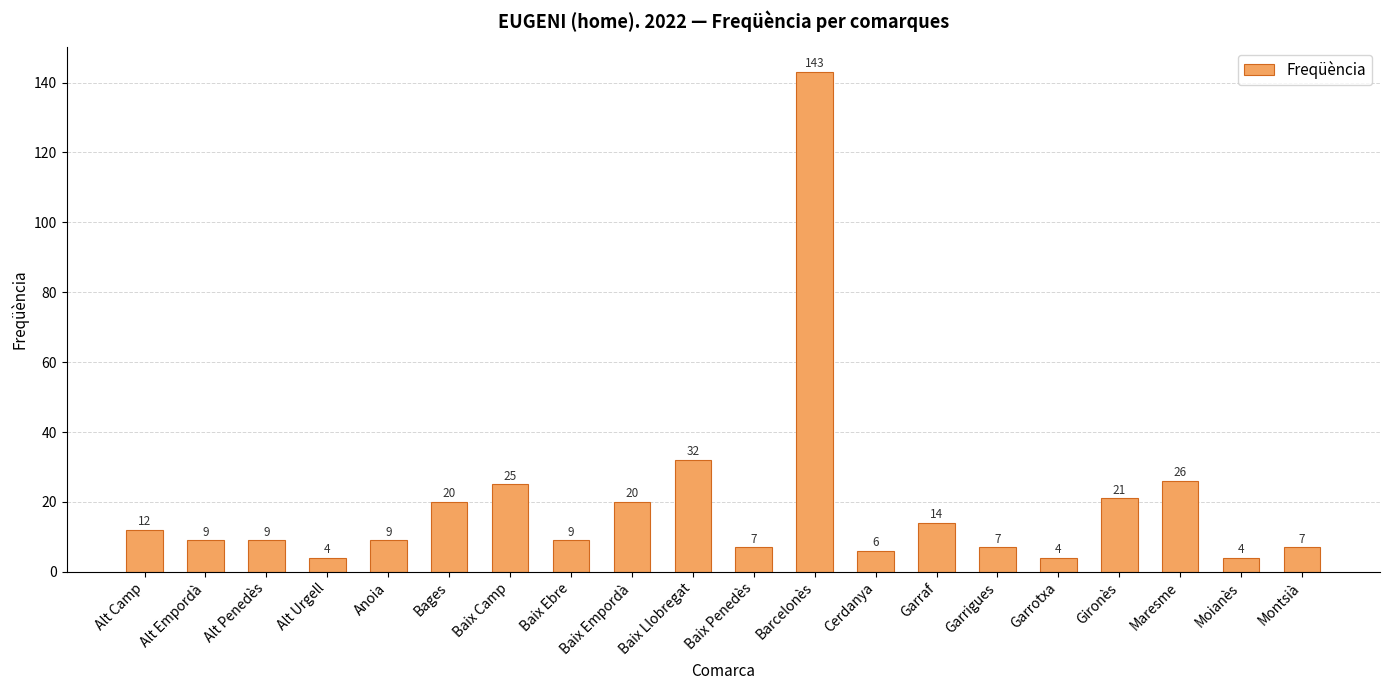

How many categories are shown in the chart?

20